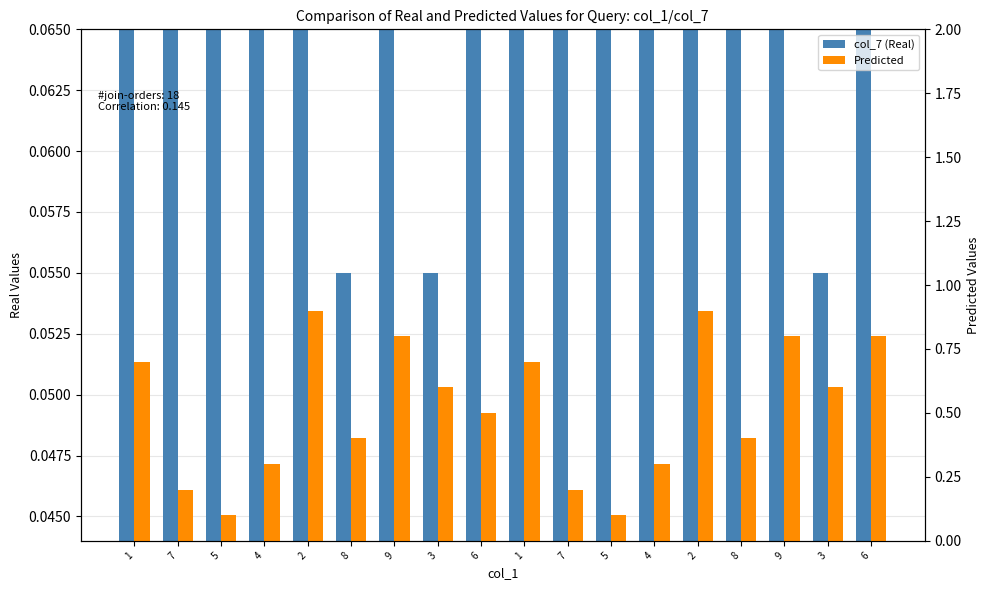

Is it true that Predicted equals 0.1 at 4?

False